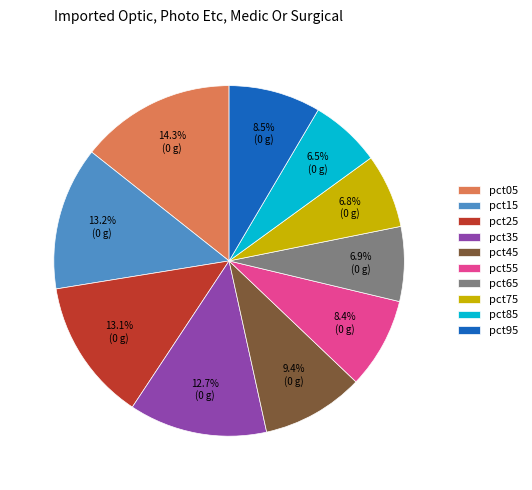

Which has a higher value, pct55 or pct75?

pct55